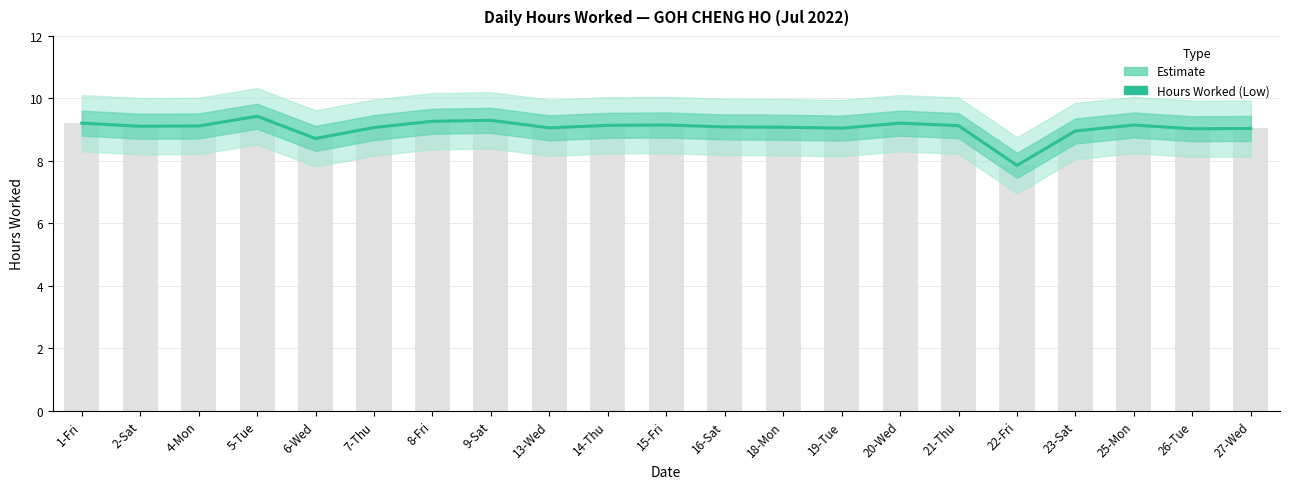

Reading left to right, extract all data points from this chart.

9.2	9.1	9.1	9.4	8.7	9.1	9.3	9.3	9.1	9.1	9.2	9.1	9.1	9.1	9.2	9.1	7.9	9.0	9.2	9.0	9.0